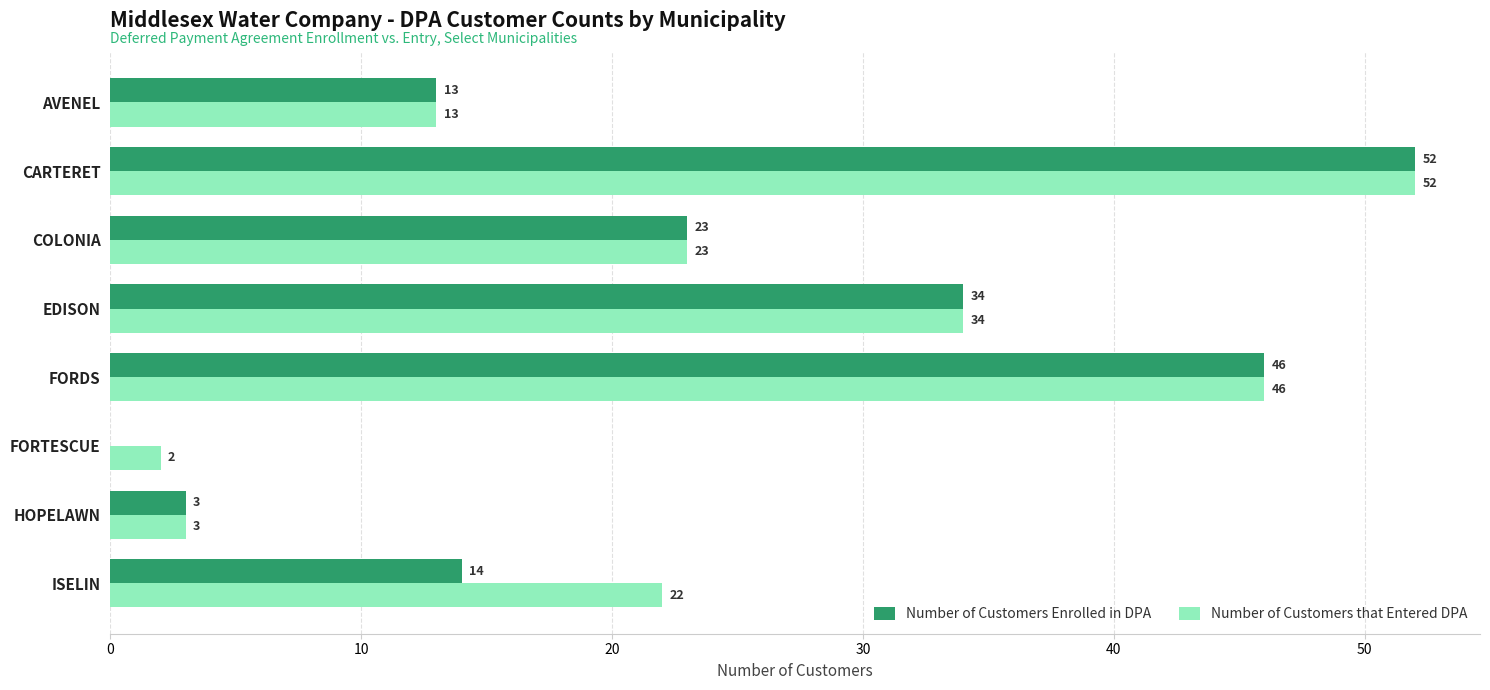

How many distinct data groups are displayed?

2